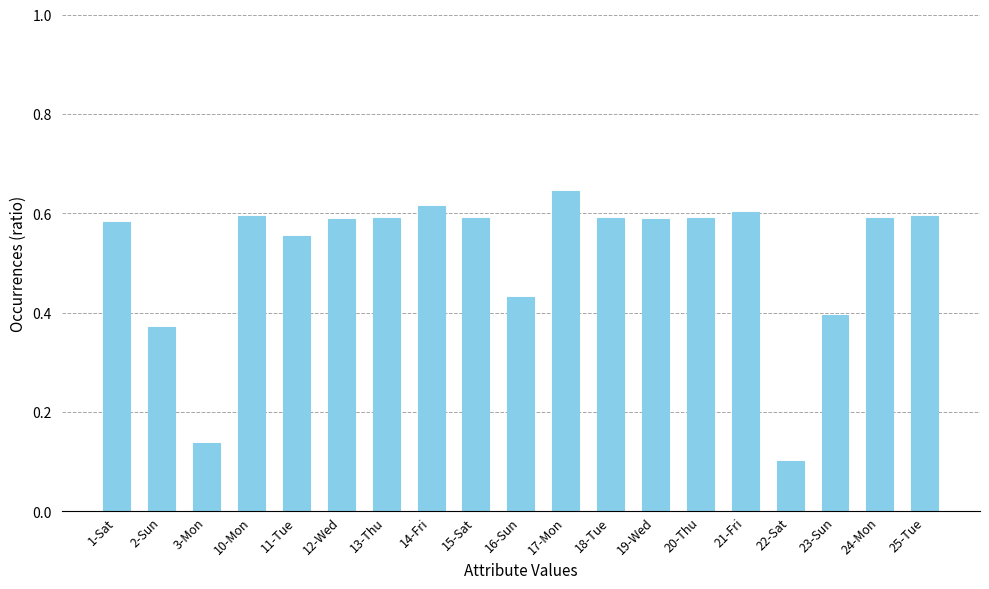

What position from the left is 2-Sun?

2